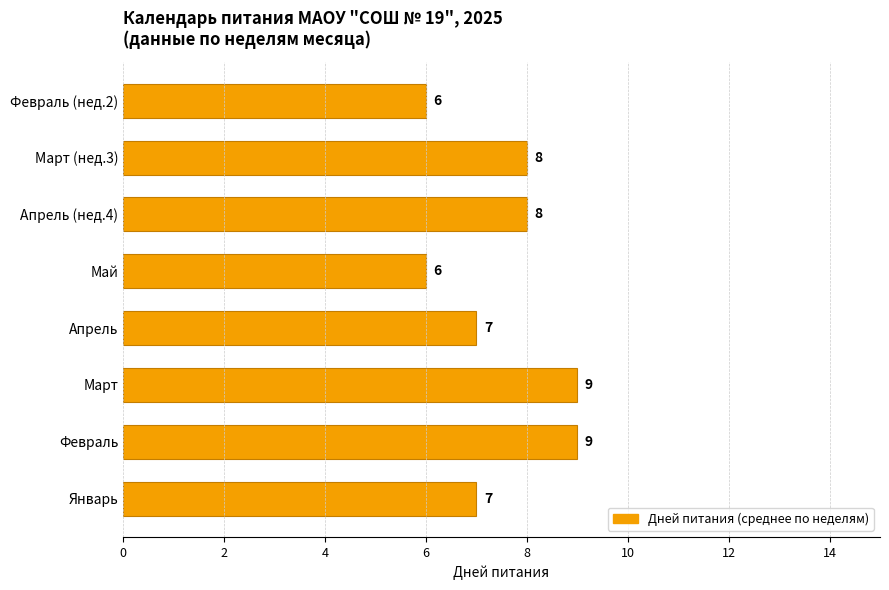

What is the difference between the second highest and second lowest values?

3